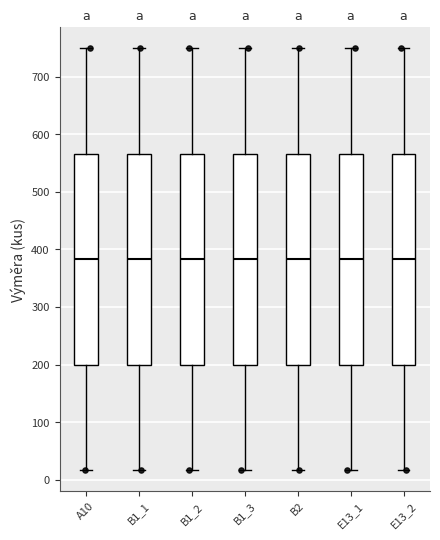

Reading left to right, transcribe this box plot: for each box, give where its median line is, the range the box spans, and where its two whiskers end, as read against the y-axis. The values are not printed on the chart, so give them approximately, as read against the axis.

A10: median 380, box 200 to 570, whiskers 20 to 750
B1_1: median 380, box 200 to 570, whiskers 20 to 750
B1_2: median 380, box 200 to 570, whiskers 20 to 750
B1_3: median 380, box 200 to 570, whiskers 20 to 750
B2: median 380, box 200 to 570, whiskers 20 to 750
E13_1: median 380, box 200 to 570, whiskers 20 to 750
E13_2: median 380, box 200 to 570, whiskers 20 to 750